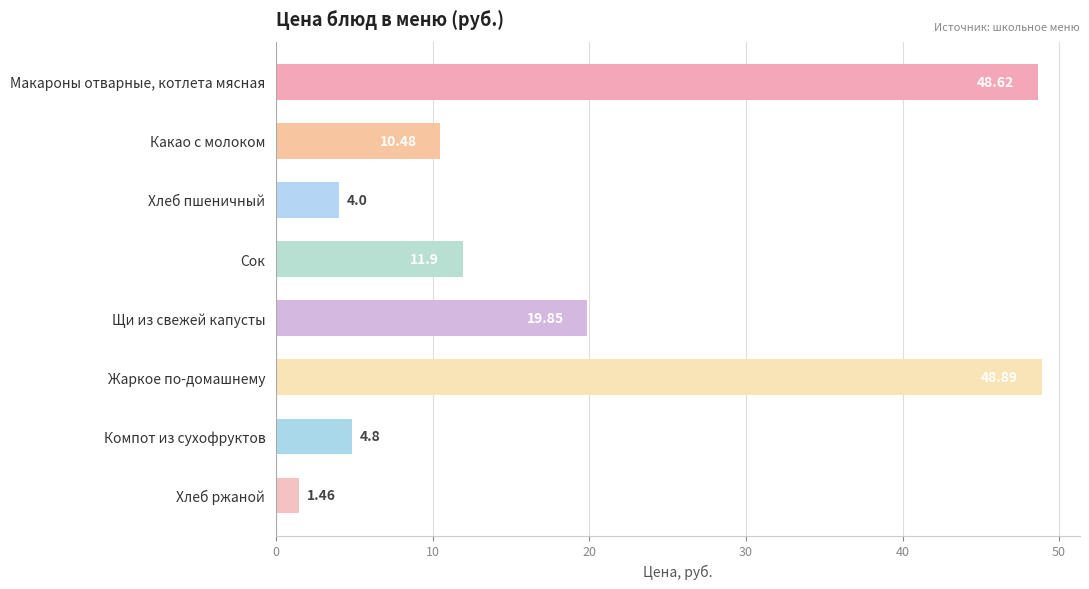

Which has a higher value, Жаркое по-домашнему or Хлеб пшеничный?

Жаркое по-домашнему